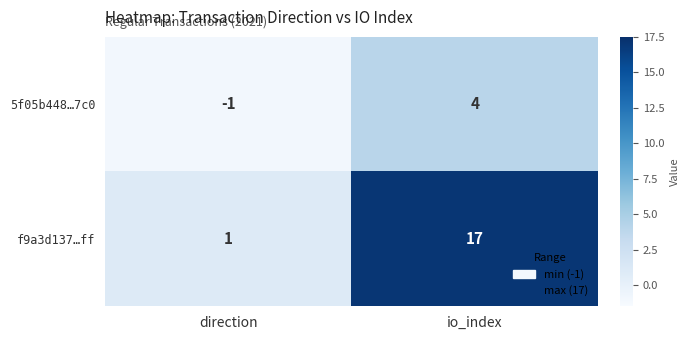

Which category has the highest value in the 5f05b448…7c0 series?

io_index